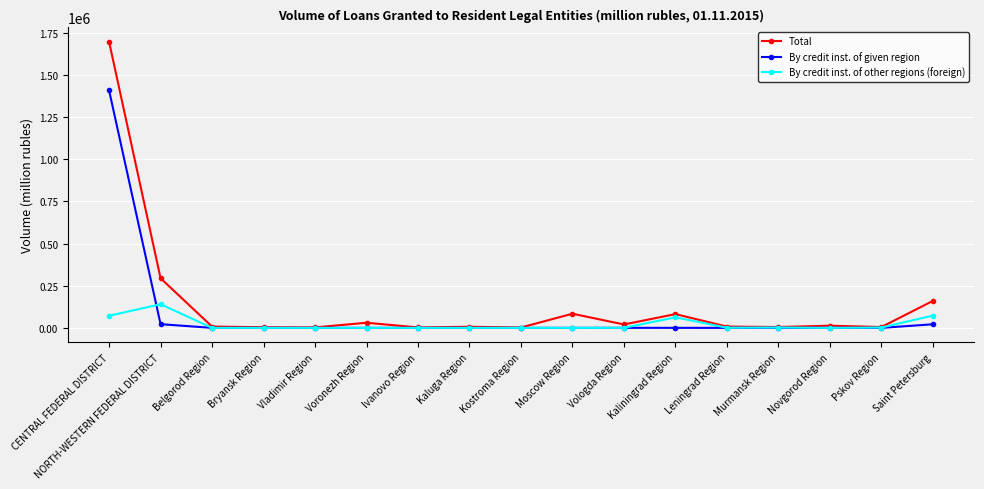

What are all the series names shown in the legend?

Total, By credit inst. of given region, By credit inst. of other regions (foreign)